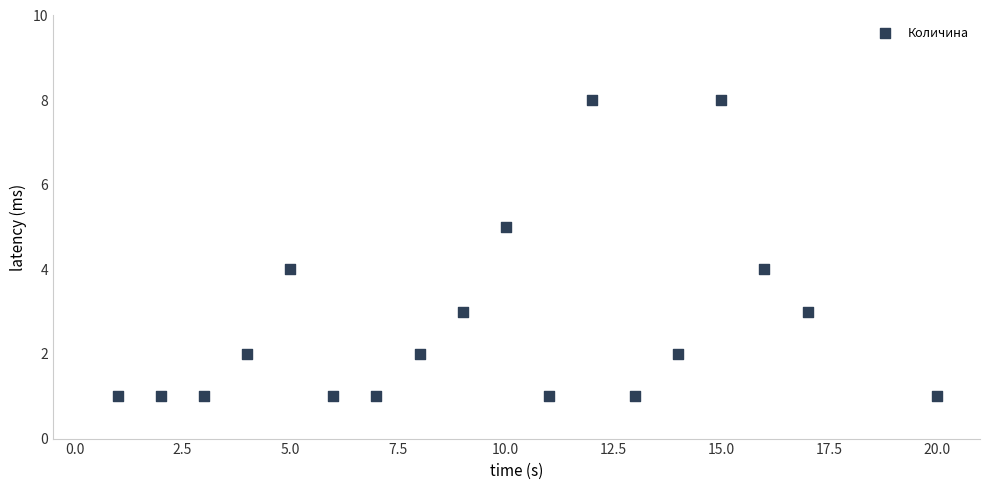

What is the range of Y values (max minus min)?

7